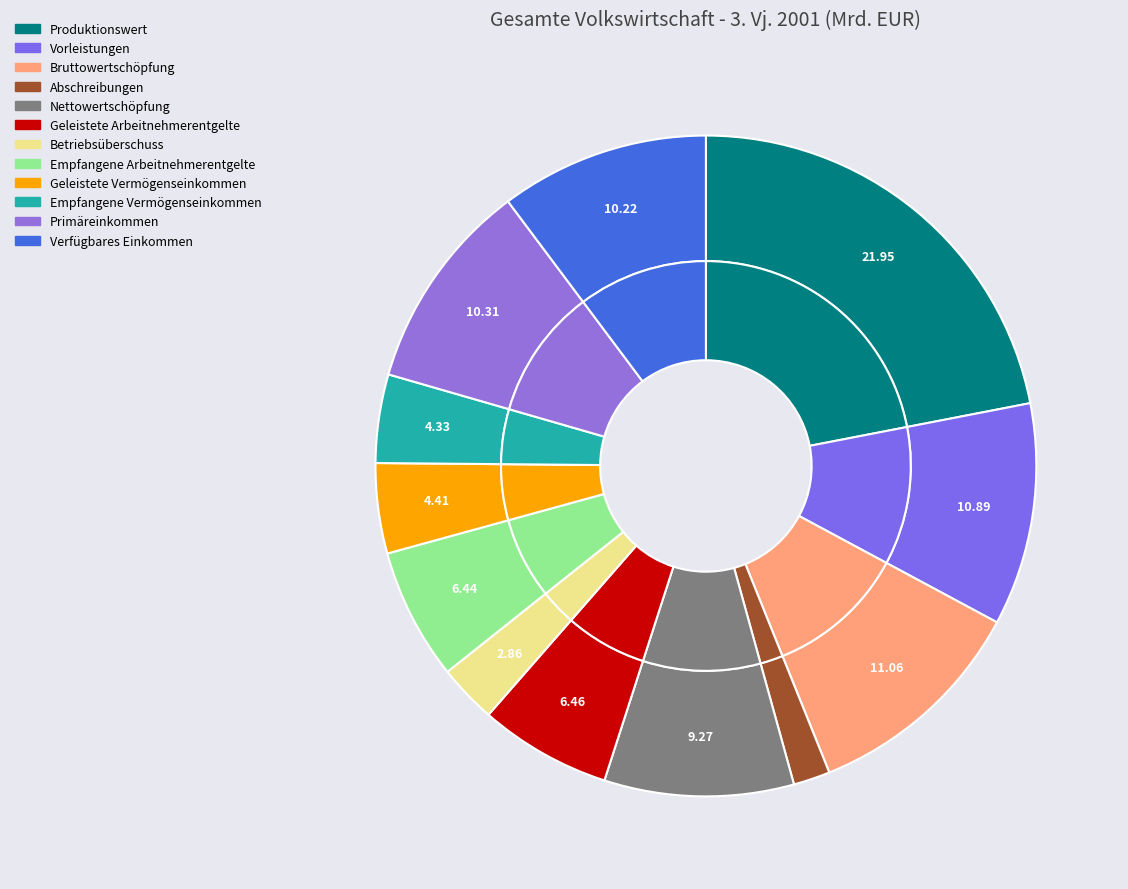

Combined, what portion of the pie is Abschreibungen and Nettowertschöpfung?

11.1%